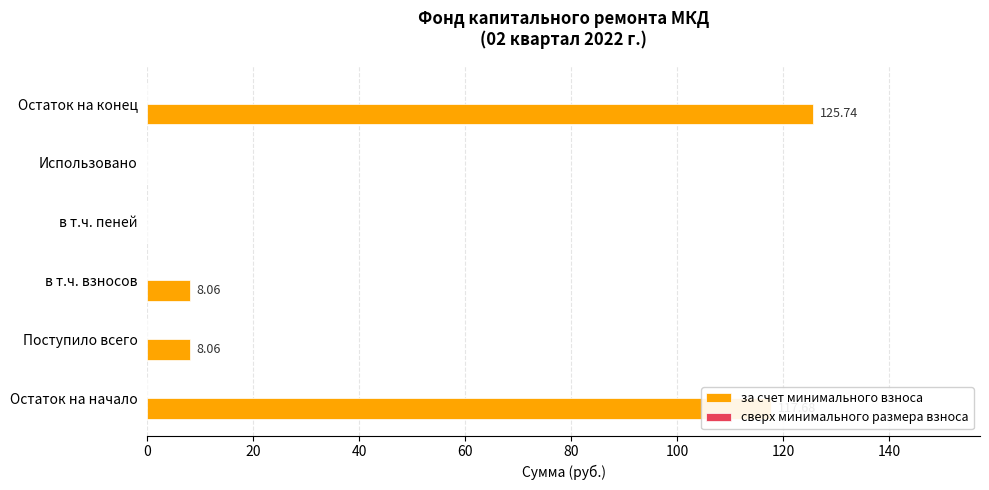

What is the change in value from Остаток на начало to в т.ч. пеней?

-117.7